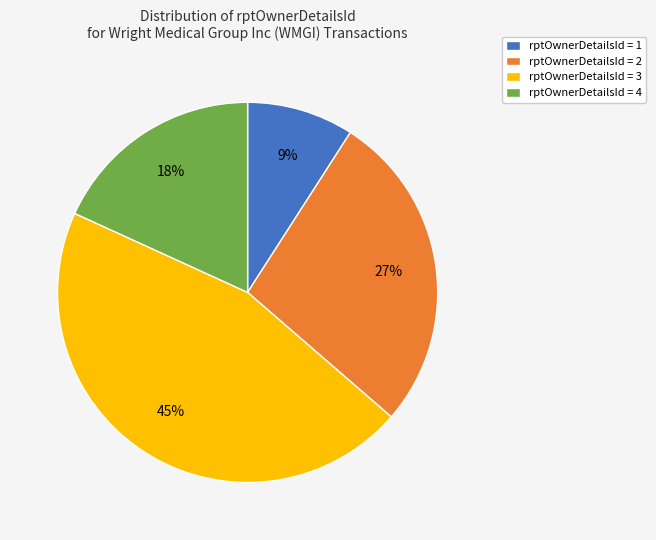

What is the ratio of the value at rptOwnerDetailsId = 3 to the value at rptOwnerDetailsId = 1?

5.0